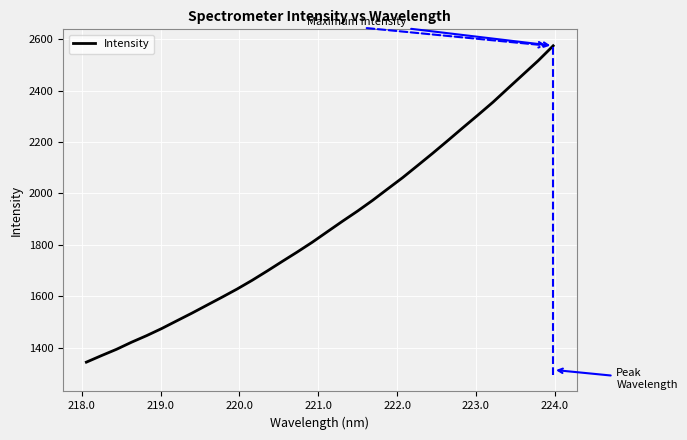

What is the difference between the second highest and minimum values?

1173.5